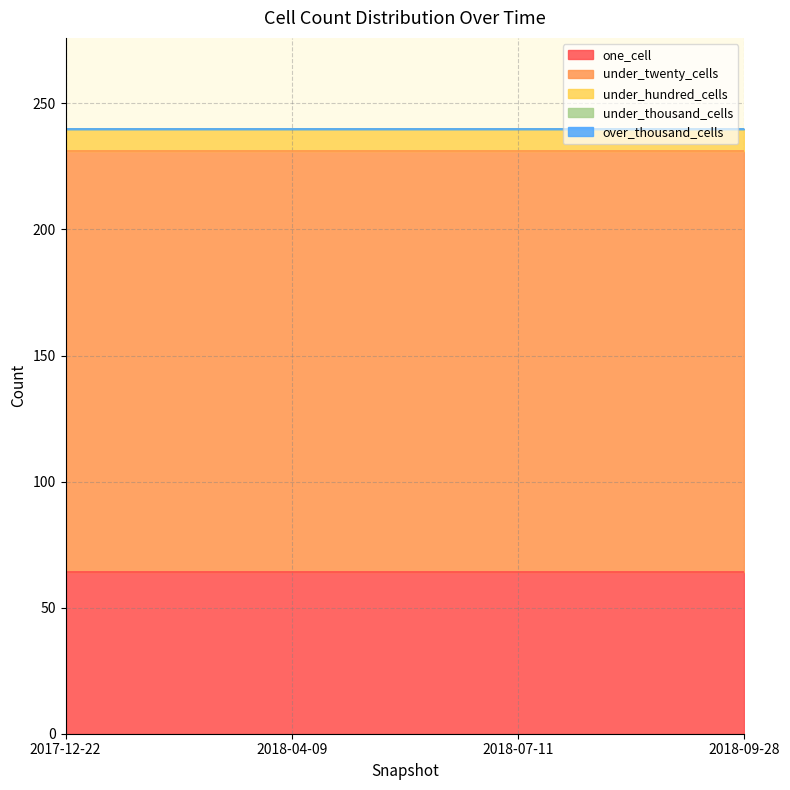

Which category has the highest value in the under_twenty_cells series?

2017-12-22